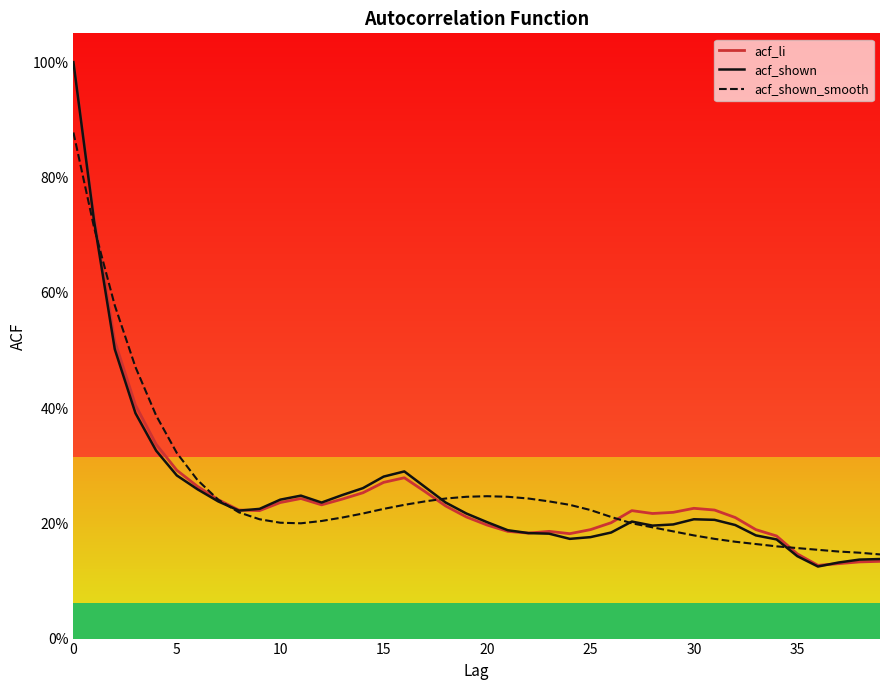

What are all the series names shown in the legend?

acf_li, acf_shown, acf_shown_smooth